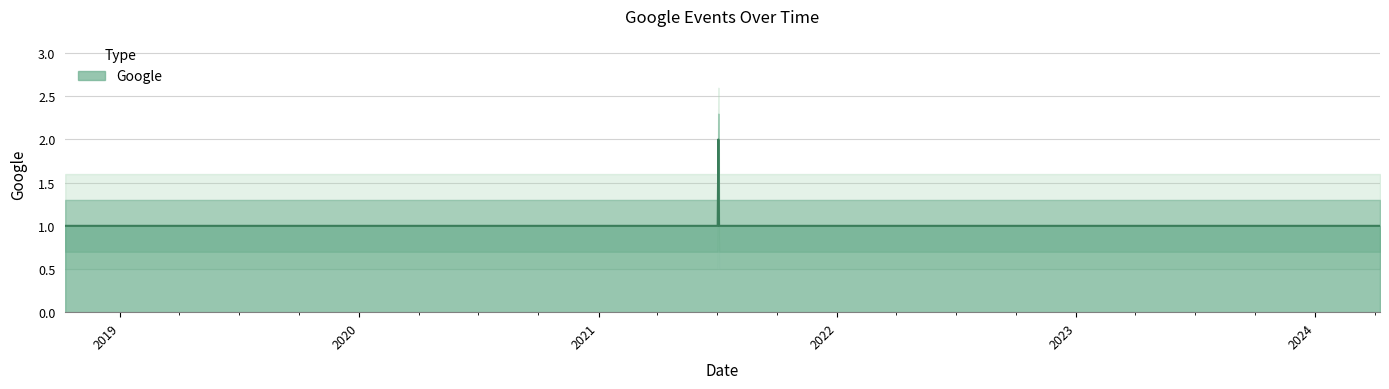

What is the label of the 15th point from the left?

2022-12-08